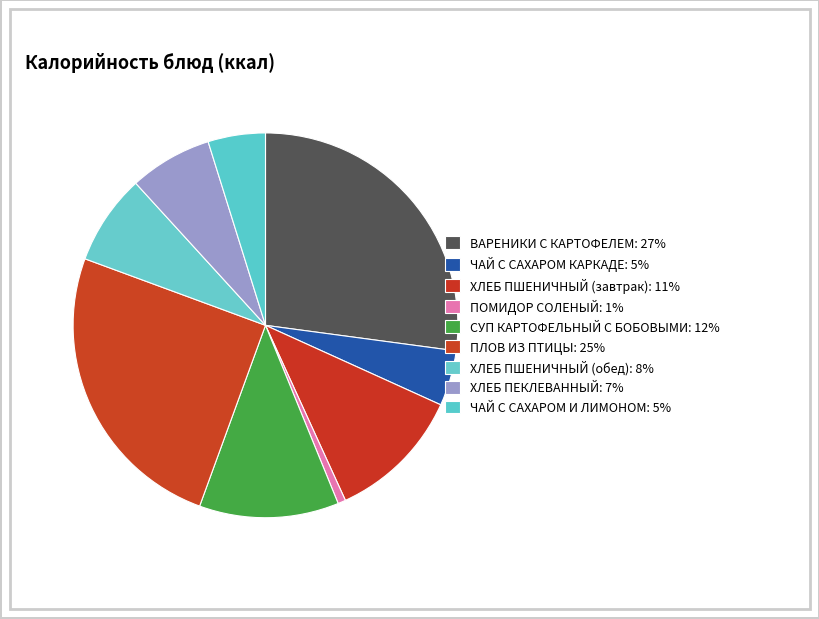

What is the total percentage of СУП КАРТОФЕЛЬНЫЙ С БОБОВЫМИ and ПЛОВ ИЗ ПТИЦЫ?

36.8%